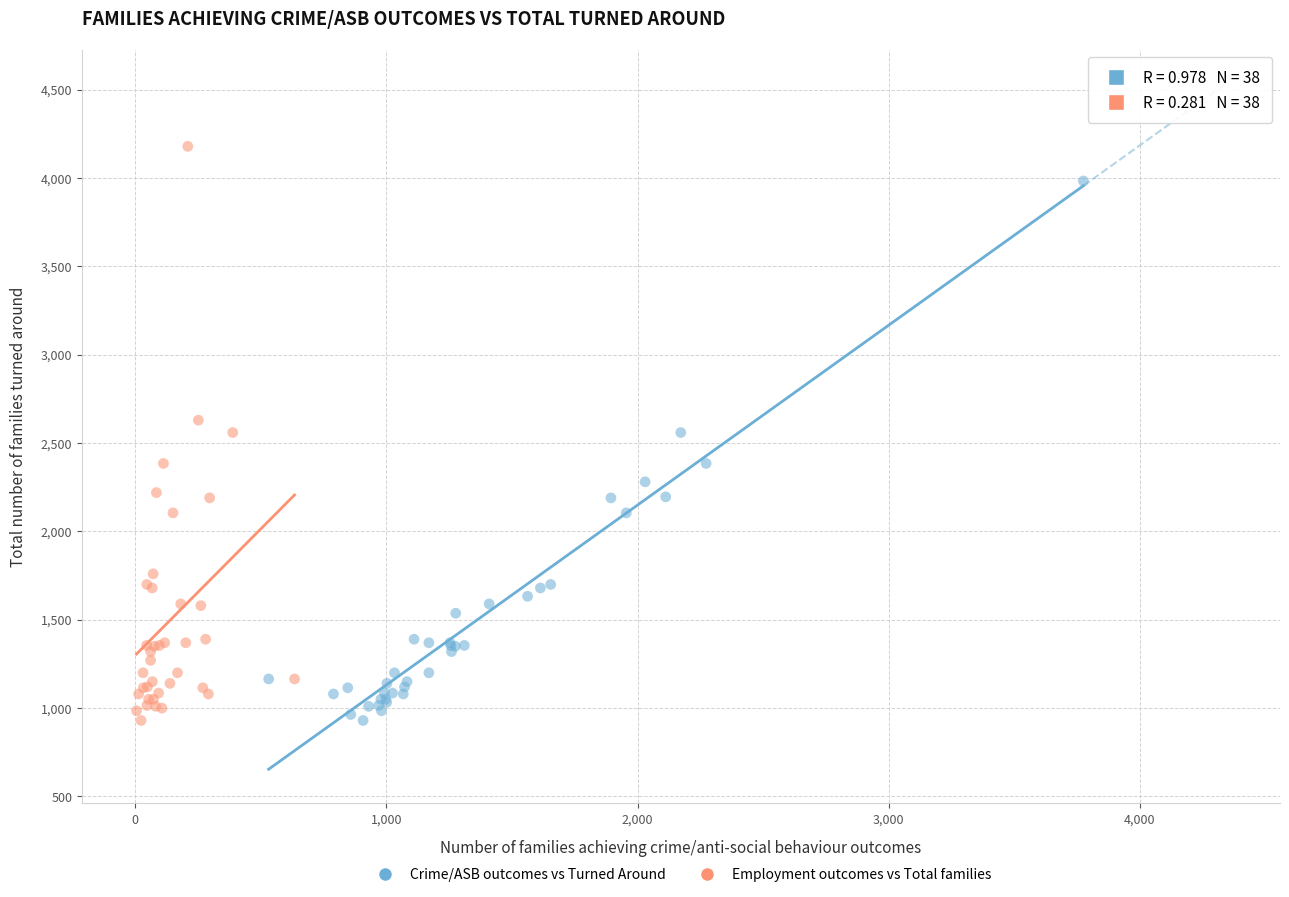

Which series has the largest Y range (max minus min)?

Employment outcomes vs Total families